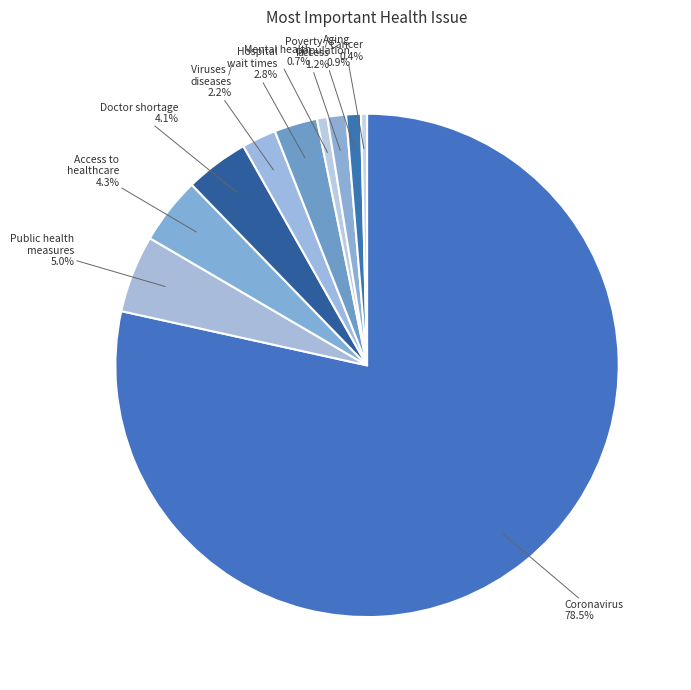

Is the sum of Viruses / diseases and Hospital wait times greater than half?

No